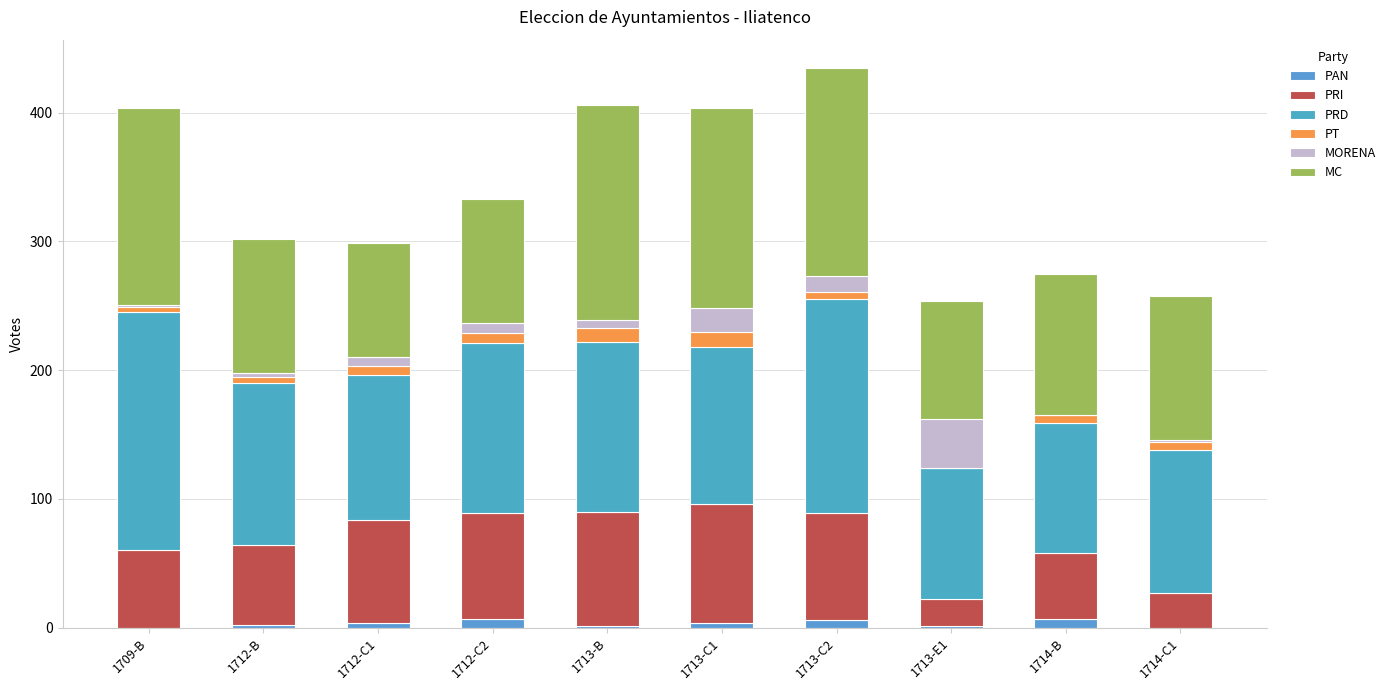

At how many categories does at least one series exceed 151?

4